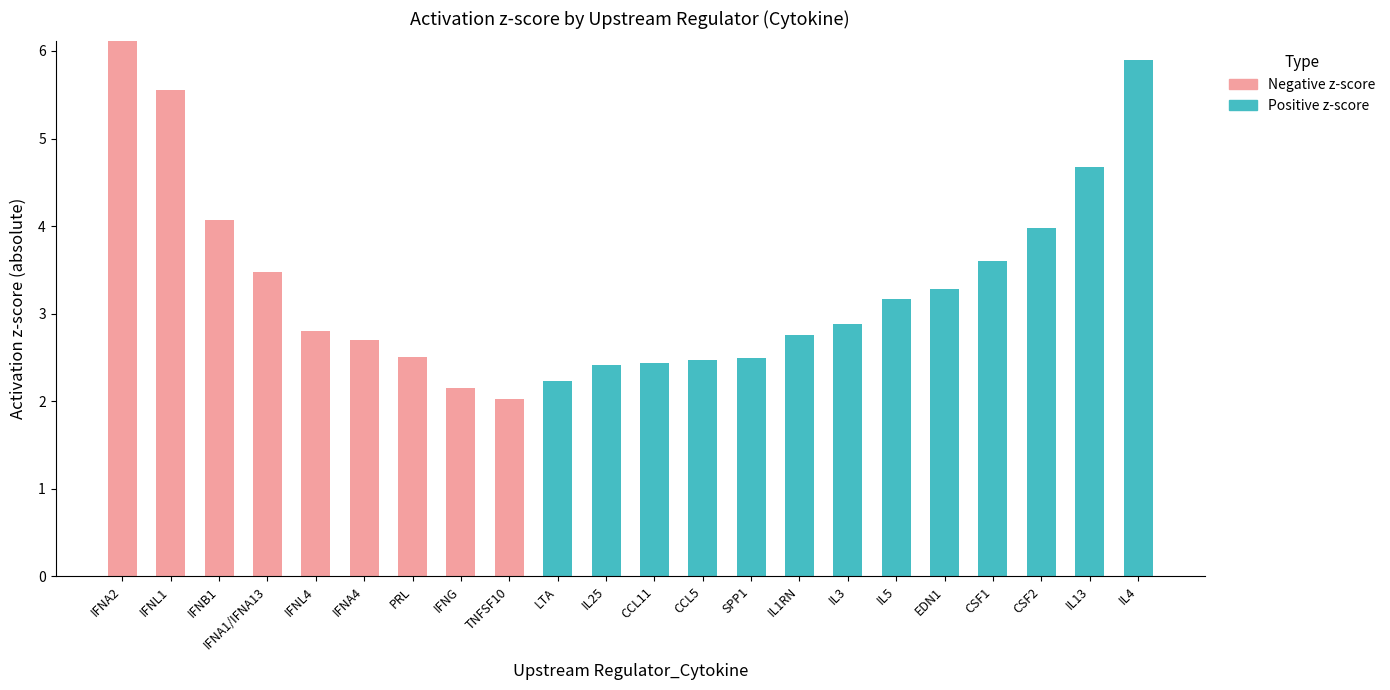

What is the total value across all series at CSF2?

4.0